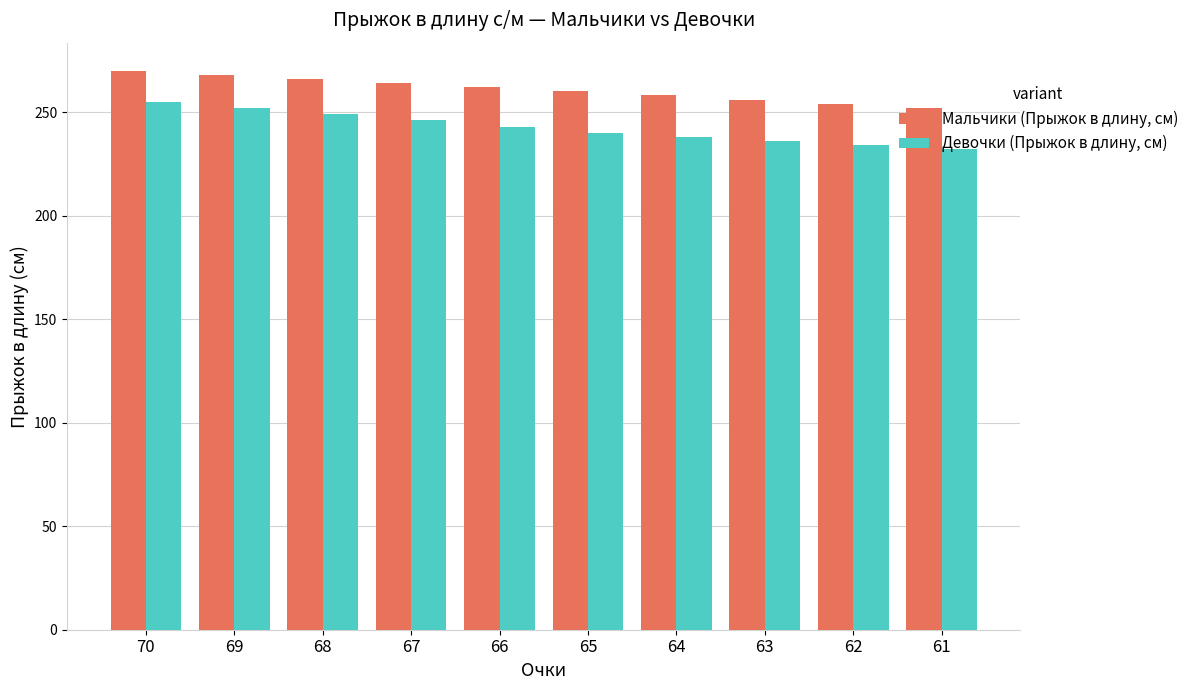

Reading left to right, extract all data points from this chart.

Мальчики (Прыжок в длину, см): 70=270	69=268	68=266	67=264	66=262	65=260	64=258	63=256	62=254	61=252
Девочки (Прыжок в длину, см): 70=255	69=252	68=249	67=246	66=243	65=240	64=238	63=236	62=234	61=232